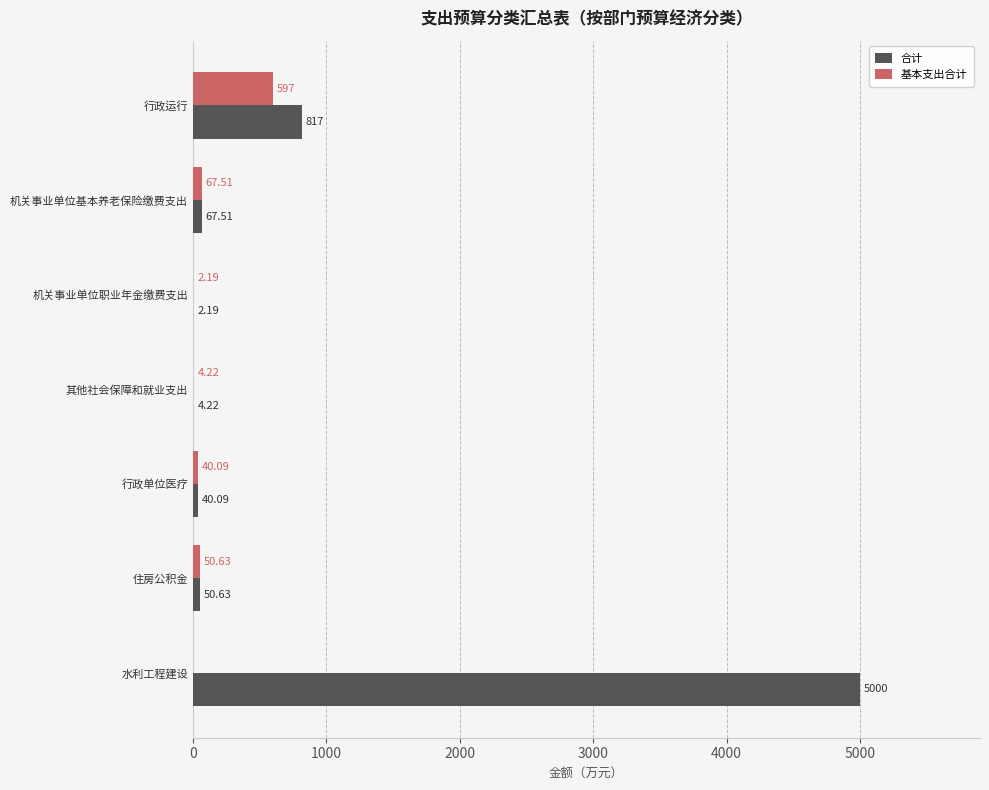

Which series has the widest spread of values?

合计